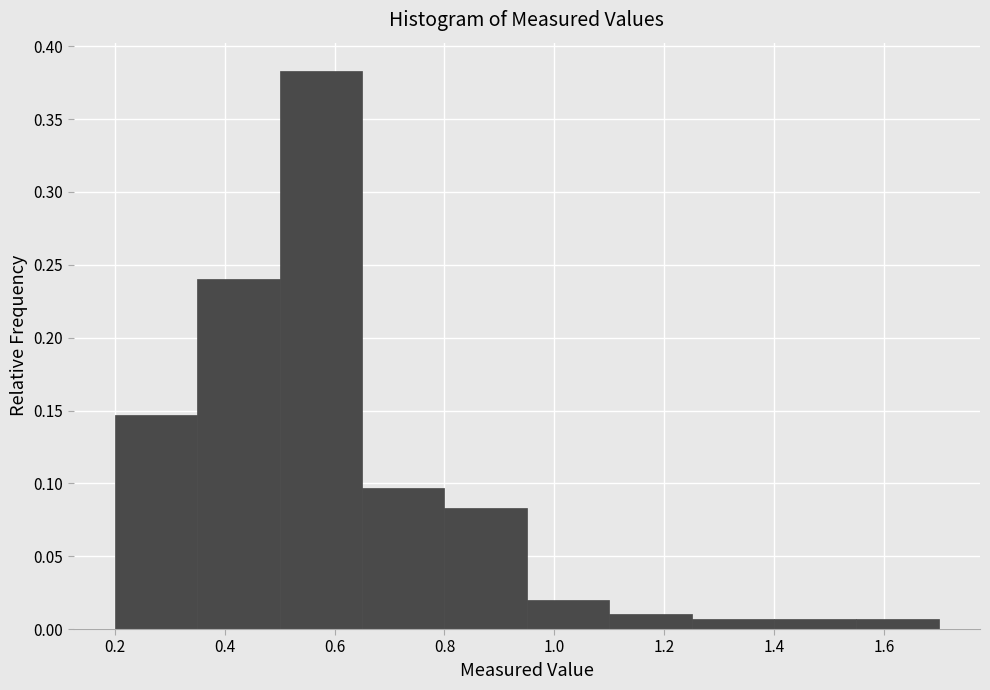

Reading left to right, list every bar in this chart as the range it spans on the x-axis followed by its height. Neither the bar edges nor the heights are printed on the chart, so give them approximately, as read against the axes.

0.20 to 0.35: 0.145
0.35 to 0.50: 0.240
0.50 to 0.65: 0.385
0.65 to 0.80: 0.095
0.80 to 0.95: 0.085
0.95 to 1.10: 0.020
1.10 to 1.25: 0.010
1.25 to 1.40: 0.005
1.40 to 1.55: 0.005
1.55 to 1.70: 0.005